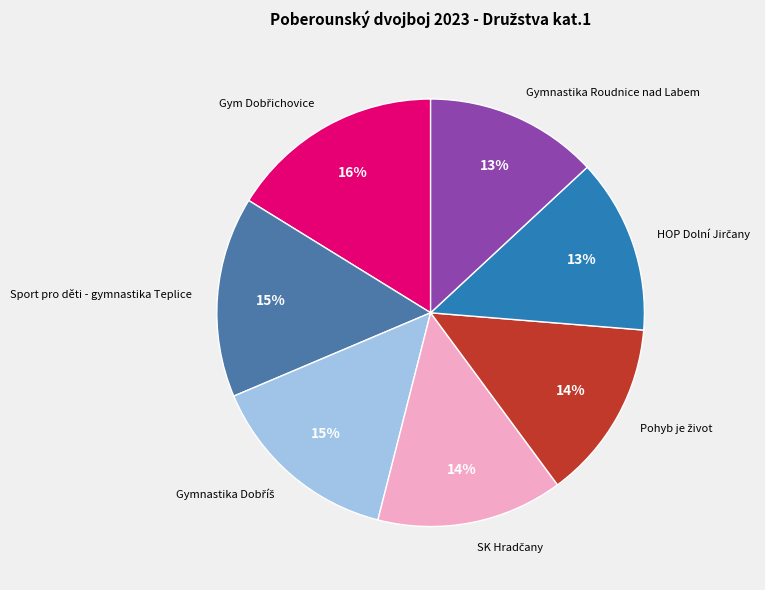

What percentage is the Gymnastika Roudnice nad Labem slice, to the nearest percent?

13%